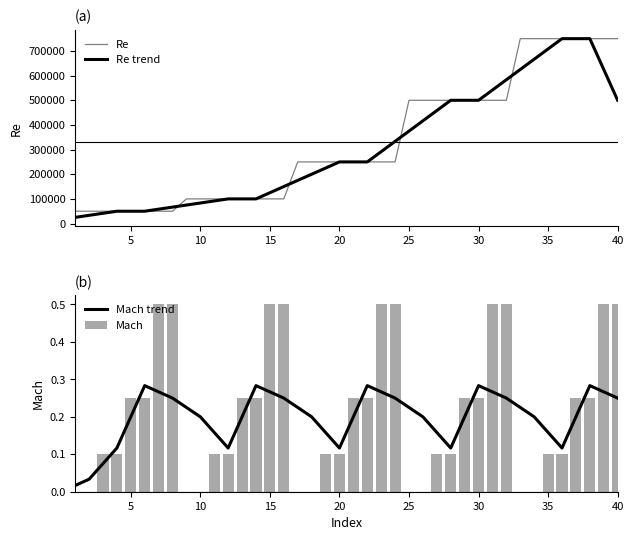

What is the average value of the Mach trend series?

0.2